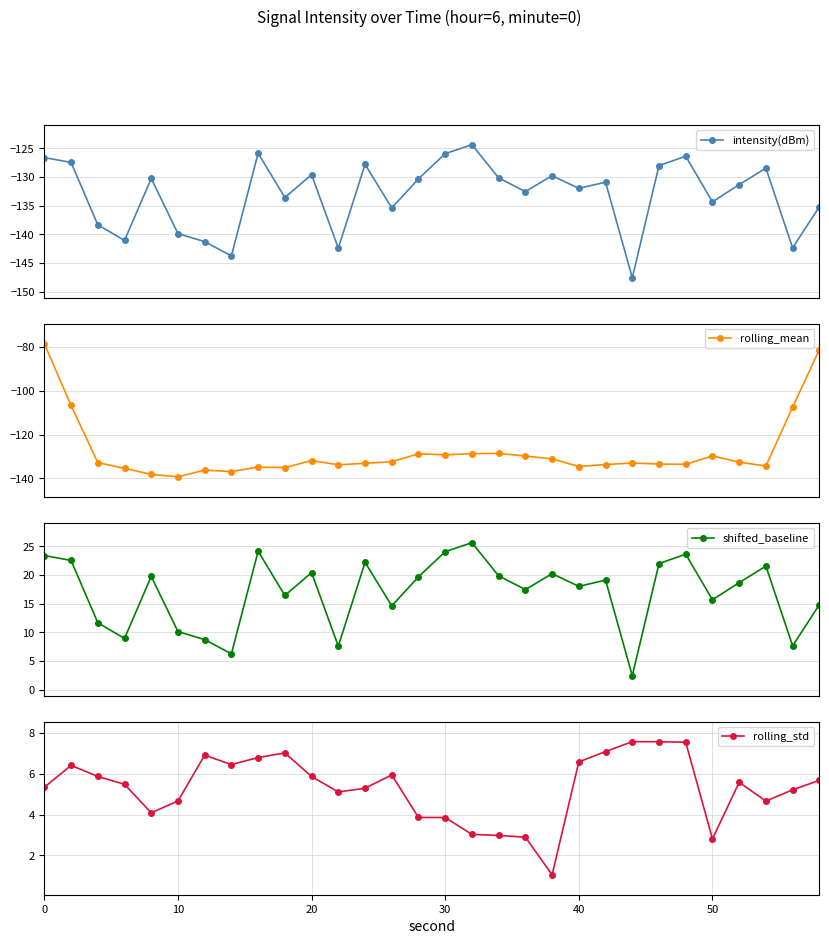

Reading left to right, extract all data points from this chart.

intensity(dBm): -126.6	-127.4	-138.3	-141.0	-130.2	-139.9	-141.3	-143.7	-125.8	-133.6	-129.6	-142.4	-127.8	-135.4	-130.3	-125.9	-124.4	-130.1	-132.5	-129.8	-132.0	-130.9	-147.5	-128.0	-126.4	-134.3	-131.3	-128.4	-142.3	-135.2
rolling_mean: -78.5	-106.7	-132.7	-135.4	-138.1	-139.2	-136.2	-136.8	-134.8	-135.0	-131.8	-133.7	-133.1	-132.4	-128.7	-129.2	-128.7	-128.5	-129.8	-131.1	-134.5	-133.6	-133.0	-133.4	-133.5	-129.7	-132.6	-134.3	-107.5	-81.2
shifted_baseline: 23.4	22.6	11.7	9.0	19.8	10.1	8.7	6.3	24.2	16.4	20.4	7.6	22.2	14.6	19.7	24.1	25.6	19.9	17.5	20.2	18.0	19.1	2.5	22.0	23.6	15.7	18.7	21.6	7.7	14.8
rolling_std: 5.3	6.4	5.9	5.5	4.1	4.7	6.9	6.4	6.8	7.0	5.9	5.1	5.3	5.9	3.9	3.9	3.0	3.0	2.9	1.1	6.6	7.1	7.6	7.6	7.5	2.8	5.6	4.7	5.2	5.7